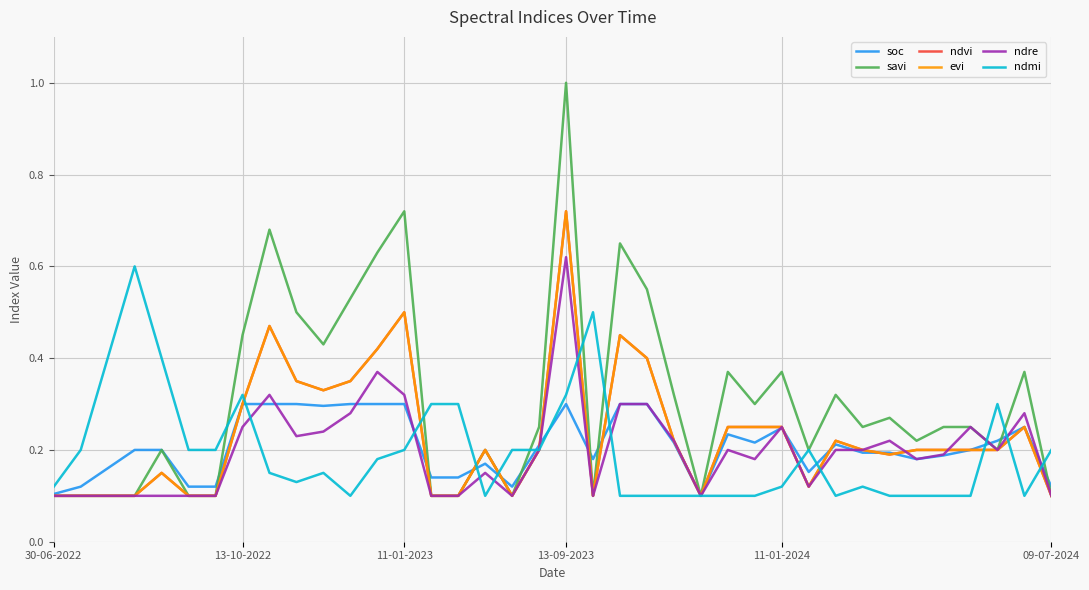

True or false: ndre and savi intersect in this chart.

False